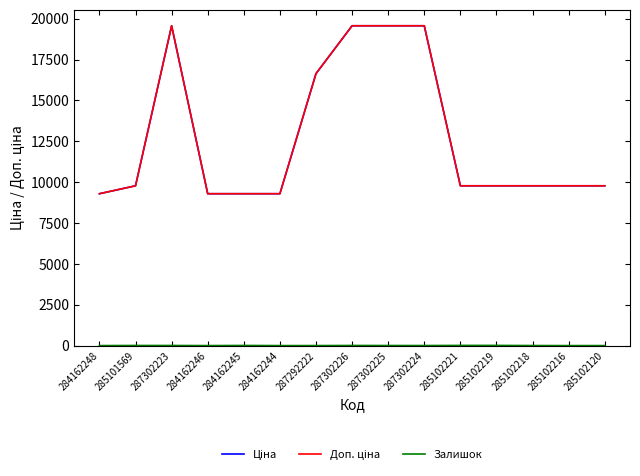

What is the value of the Ціна point at the 4th from the left?

9290.5